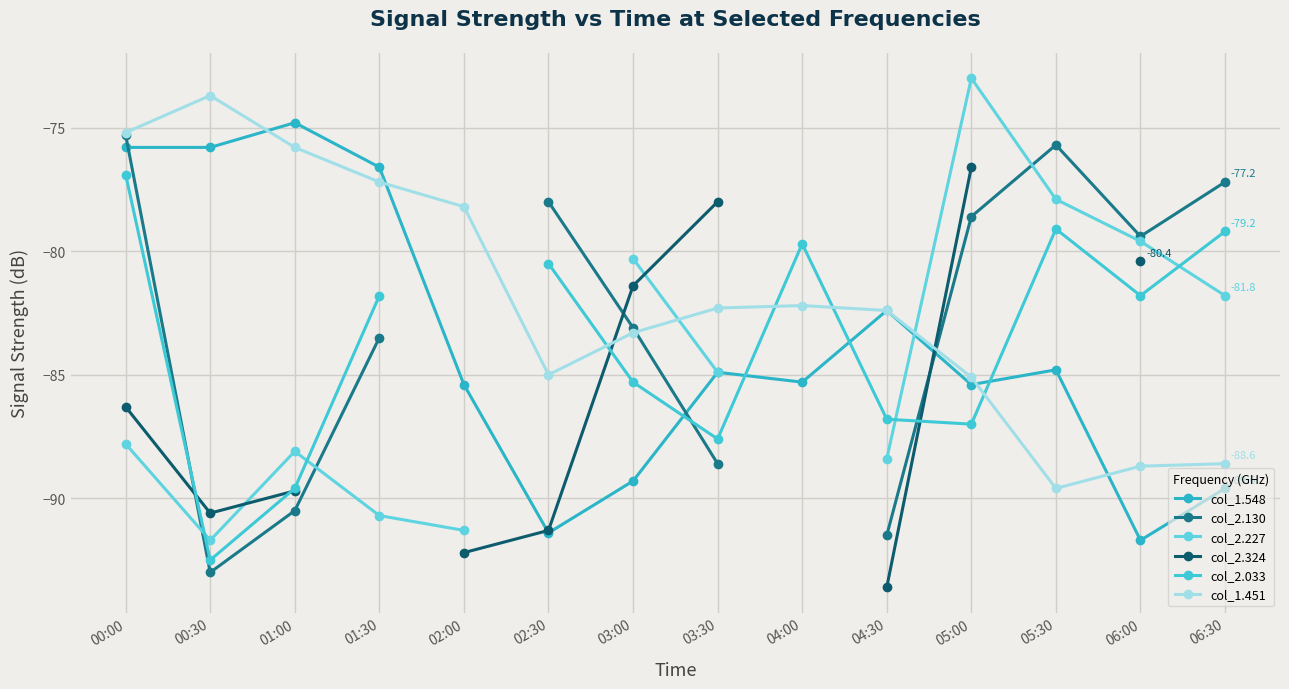

How many values in the col_2.324 series are below -81?

7